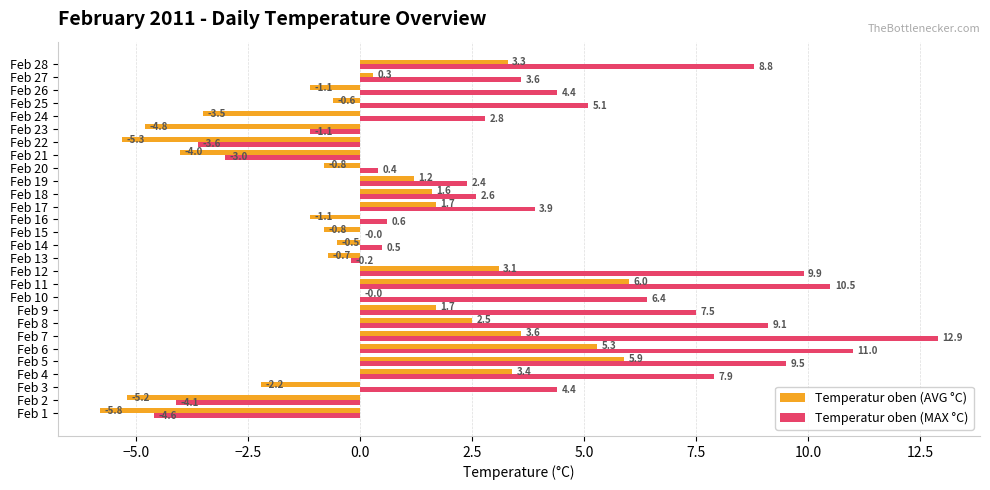

How many categories are shown in the chart?

28